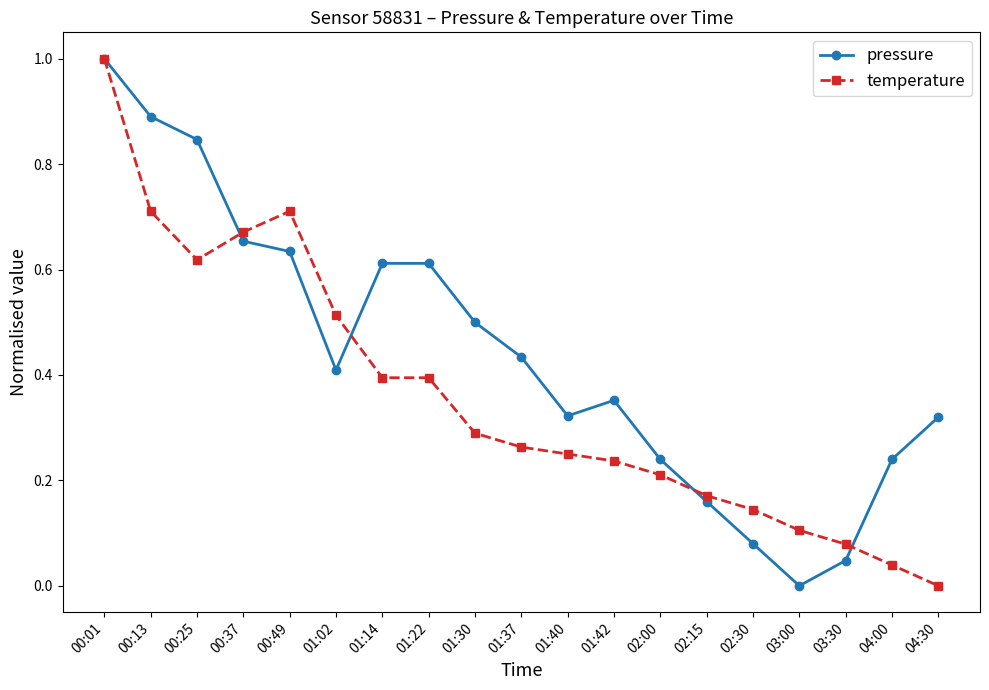

At which category is the sum across all series the highest?

00:01